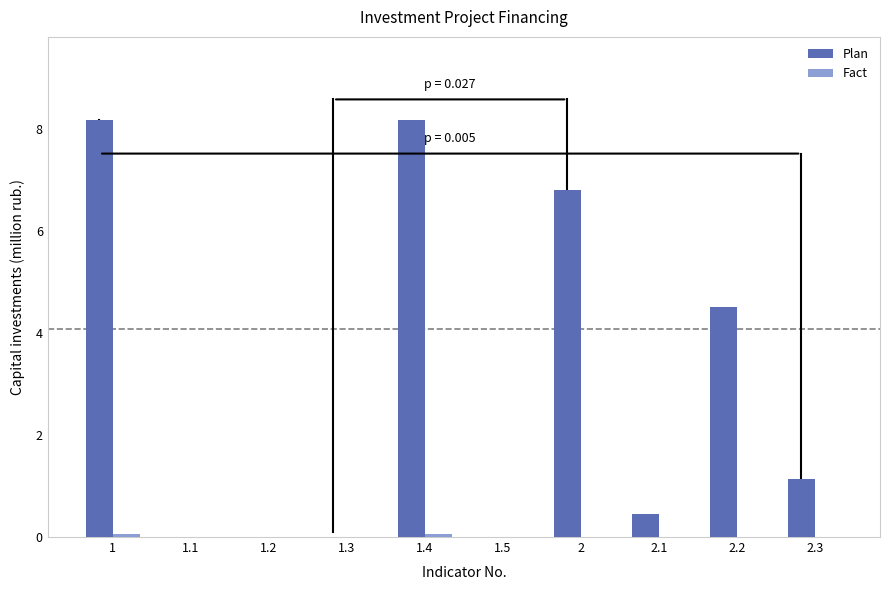

True or false: Plan has a value of 4.9 at 1.2.

False